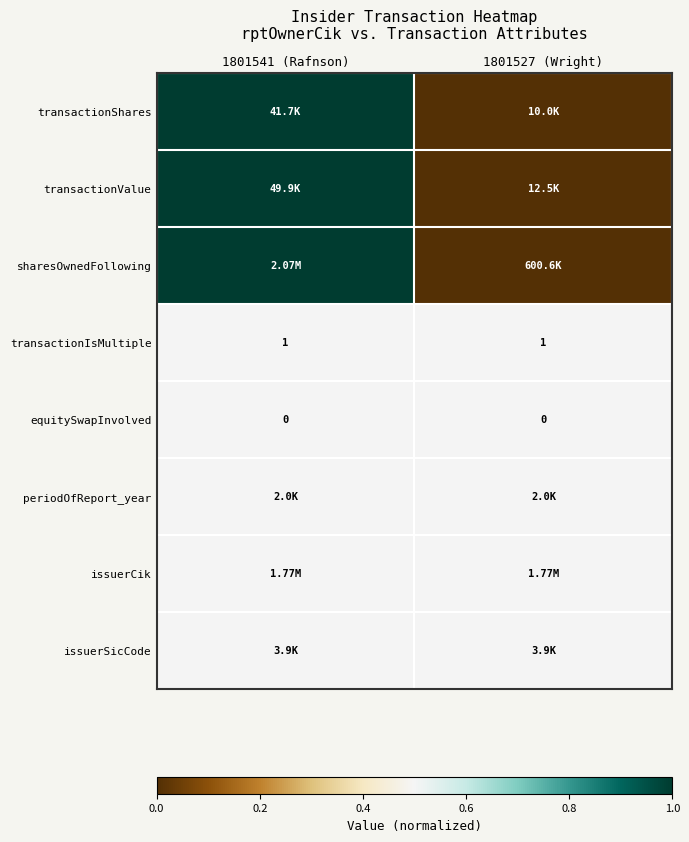

What is the spread (max minus min) of values at 1801527 (Wright)?

0.5